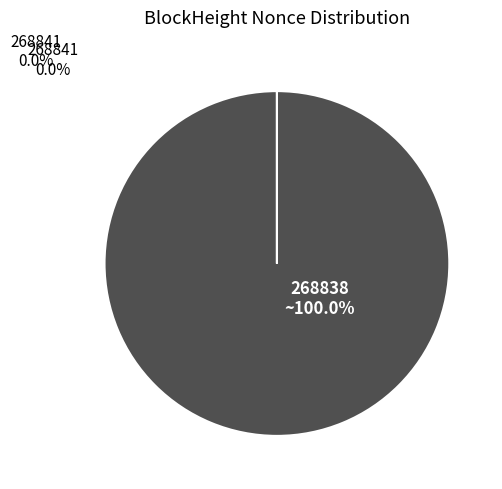

To the nearest percent, what is the combined percentage of 268841 and 268838?

100%